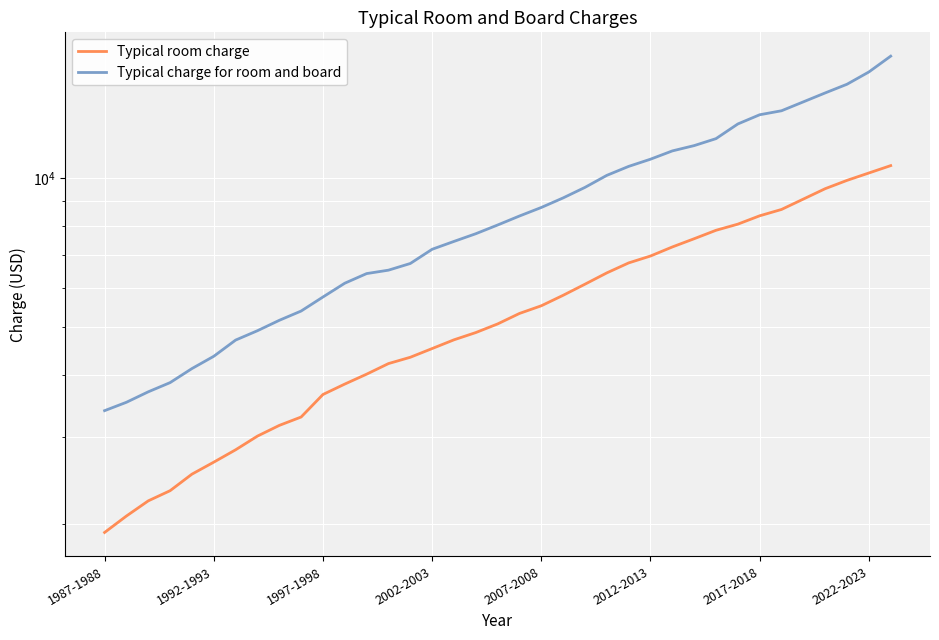

True or false: Typical room charge and Typical charge for room and board cross at least once.

False